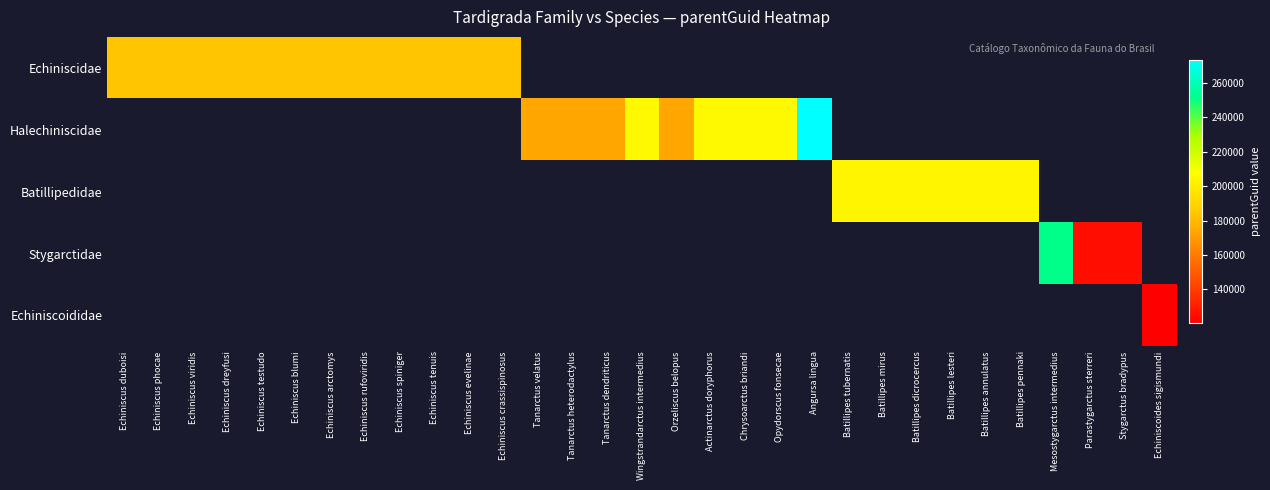

At which category does the chart reach its peak across all series?

Angursa lingua